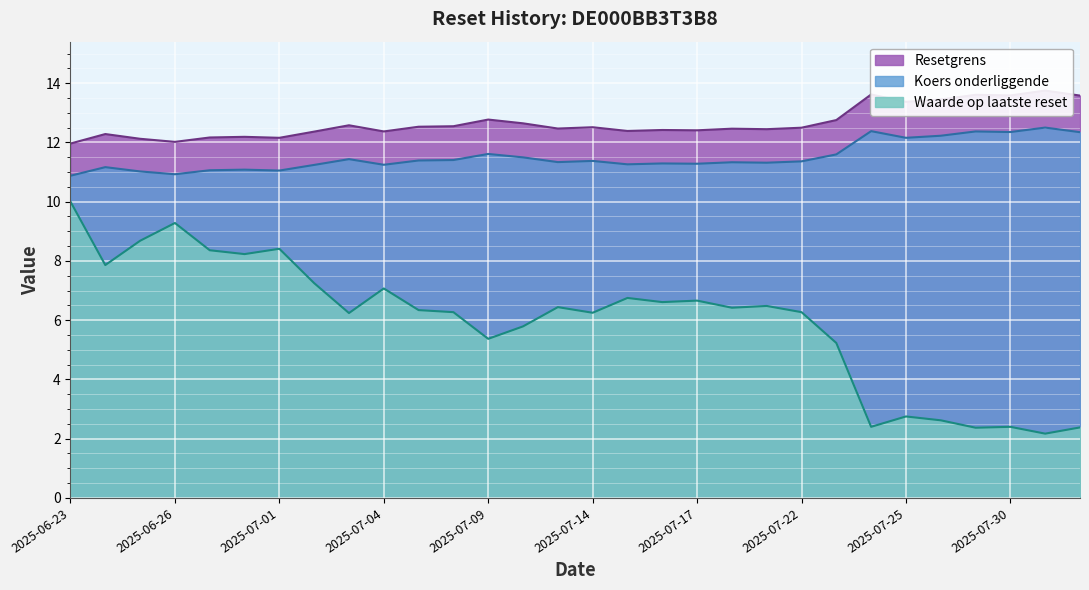

At 2025-07-29, list the series in order from smallest to largest.

Waarde op laatste reset, Koers onderliggende, Resetgrens